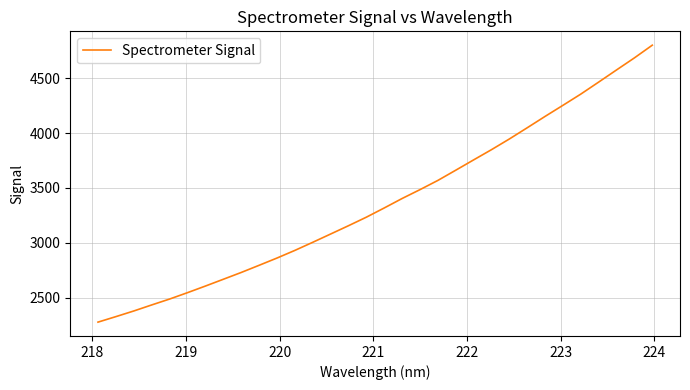

What is the difference between the maximum and minimum values?

2526.3